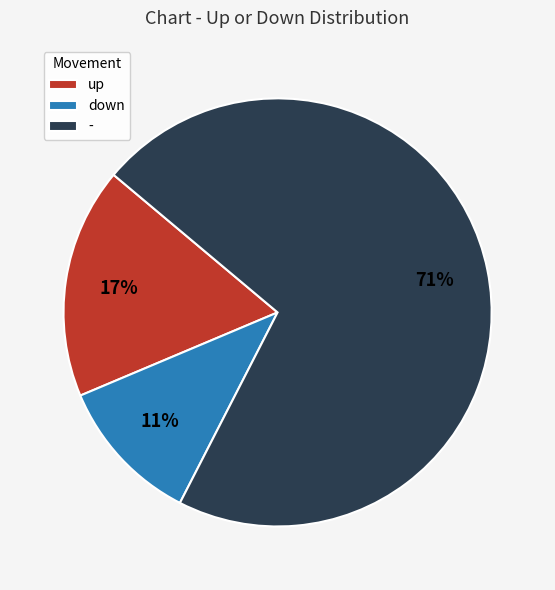

True or false: up accounts for 9% of the total.

False